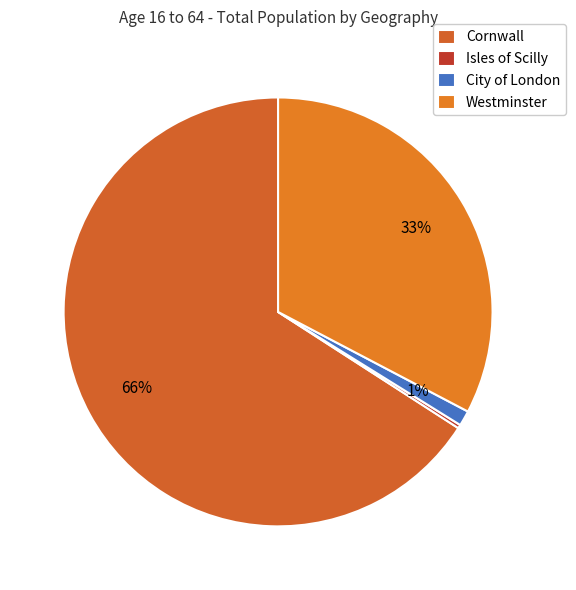

How many slices are in this pie chart?

4